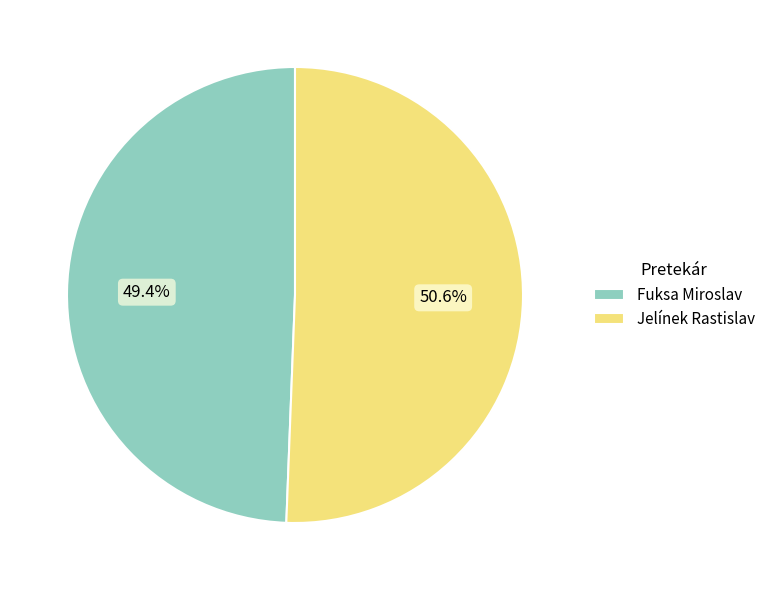

What percentage is the Jelínek Rastislav slice, to the nearest percent?

51%